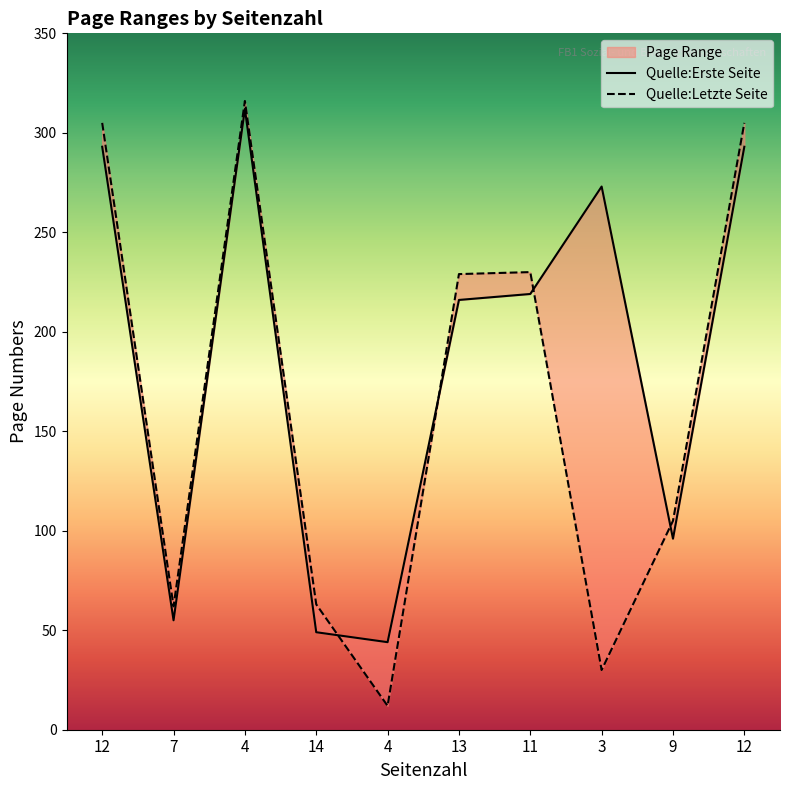

Is the value of Quelle:Erste Seite at 7 greater than the value of Quelle:Letzte Seite at 14?

No